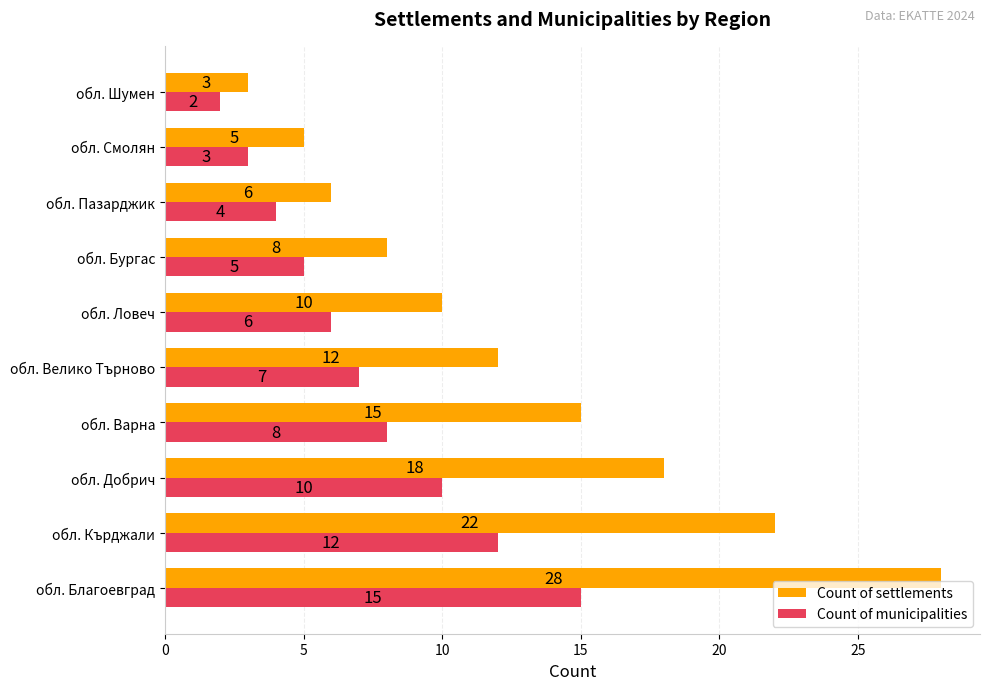

Where is Count of municipalities nearest to the value 8?

обл. Варна